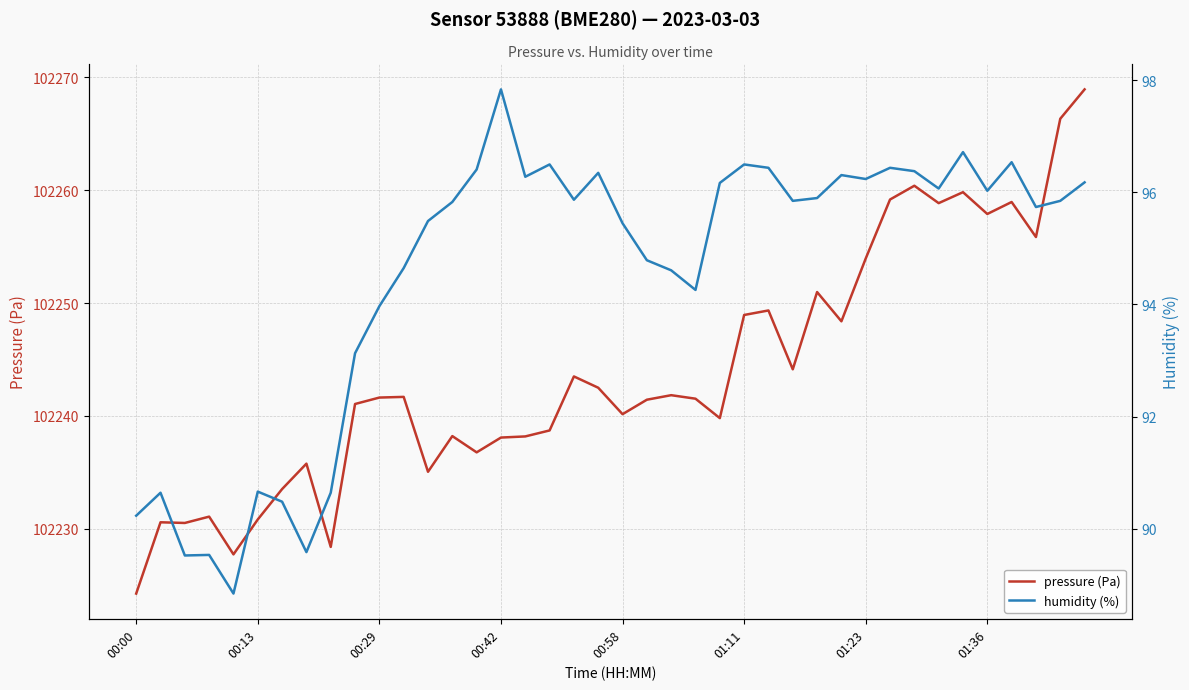

What is the total value across all series at 36?

102355.5